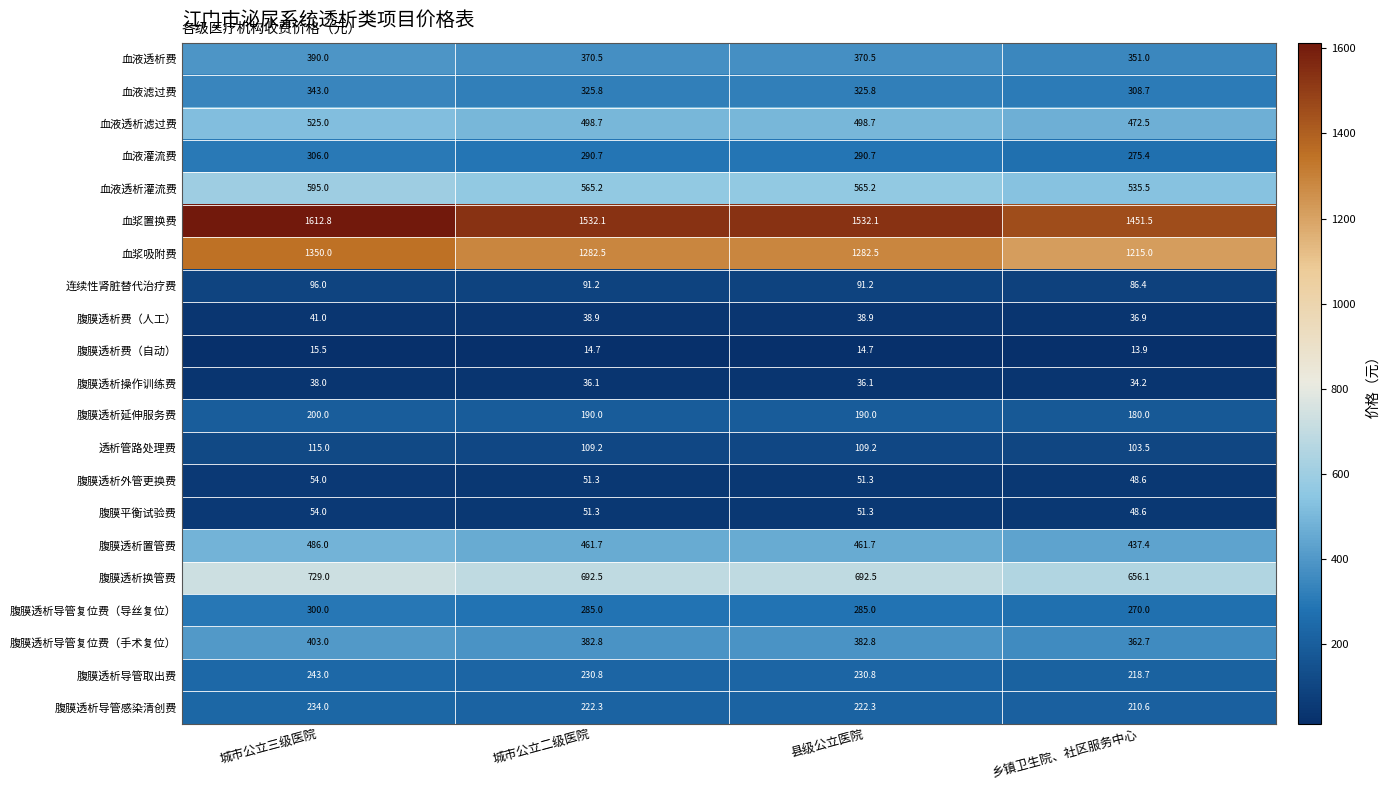

Count the 腹膜透析导管复位费（导丝复位） values in the range 285 to 300.

3